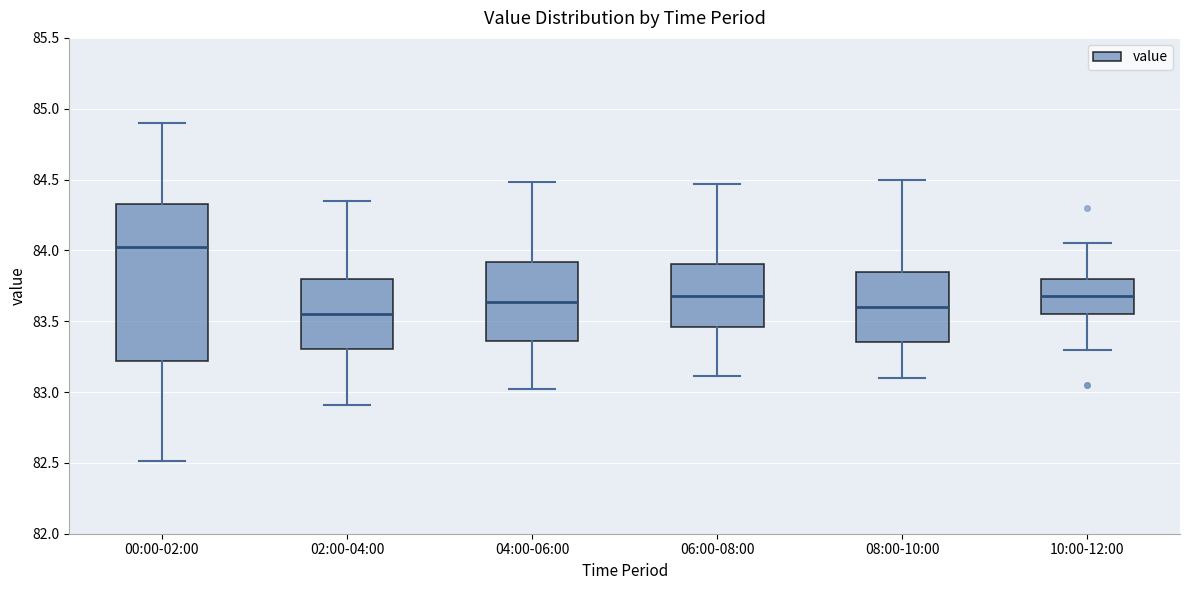

Where does the lower whisker of the box for 06:00-08:00 end on the y-axis? The values are not printed on the chart, so give them approximately, as read against the axis.

83.10